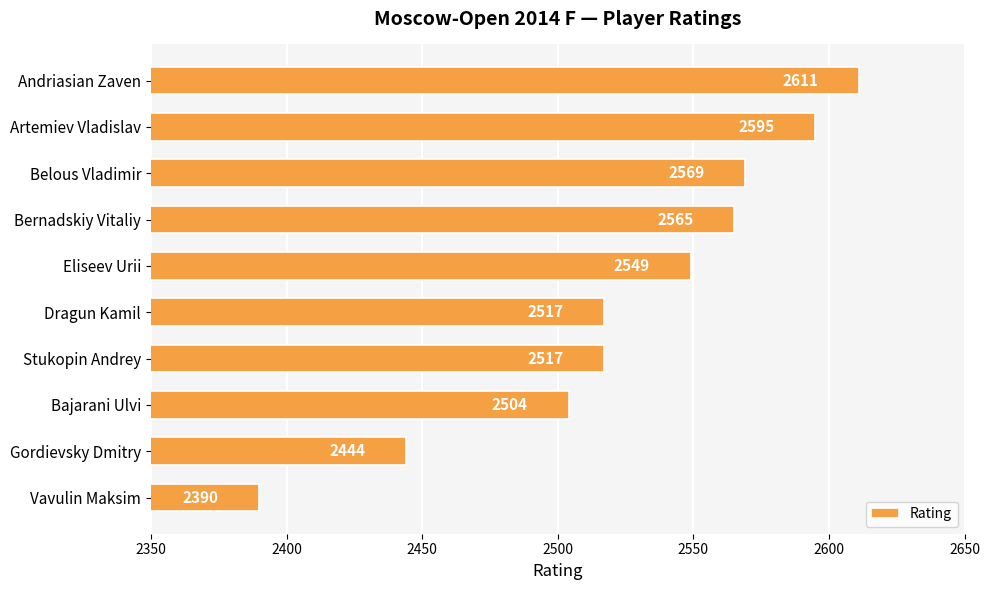

What is the label of the 9th bar from the bottom?

Artemiev Vladislav